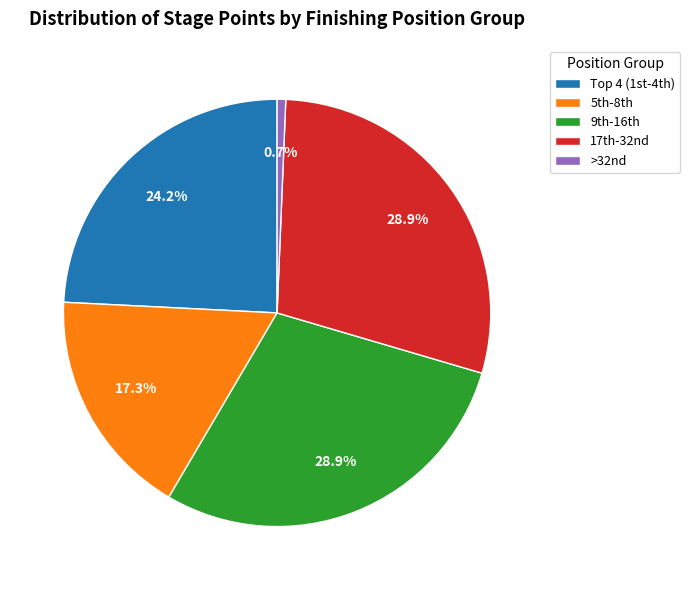

Which slice is the smallest?

>32nd